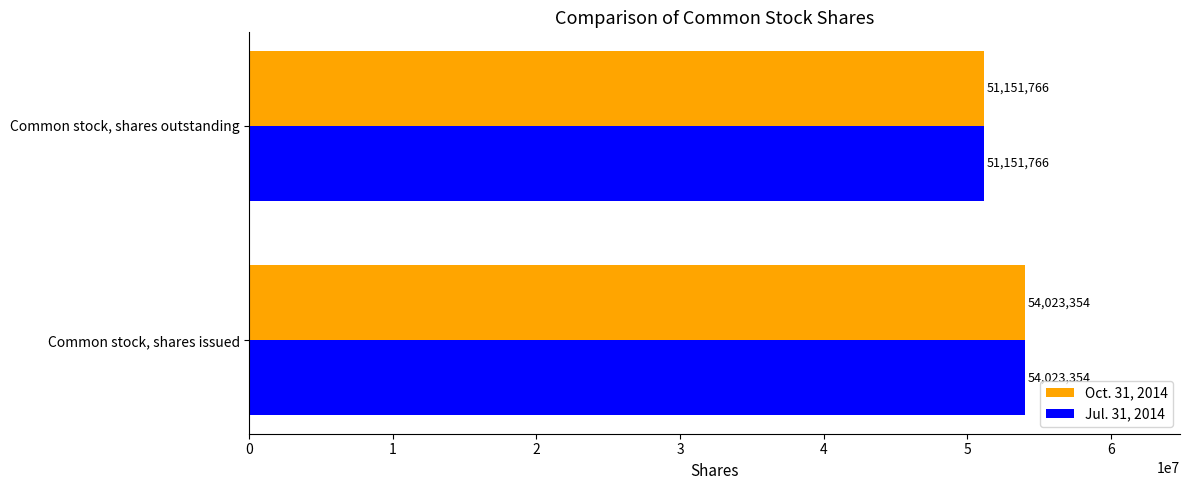

Is the value of Oct. 31, 2014 at Common stock, shares outstanding greater than the value of Jul. 31, 2014 at Common stock, shares issued?

No